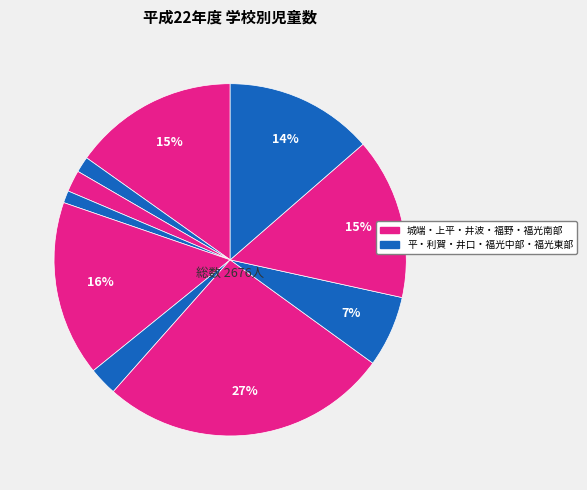

How many slices are in this pie chart?

10